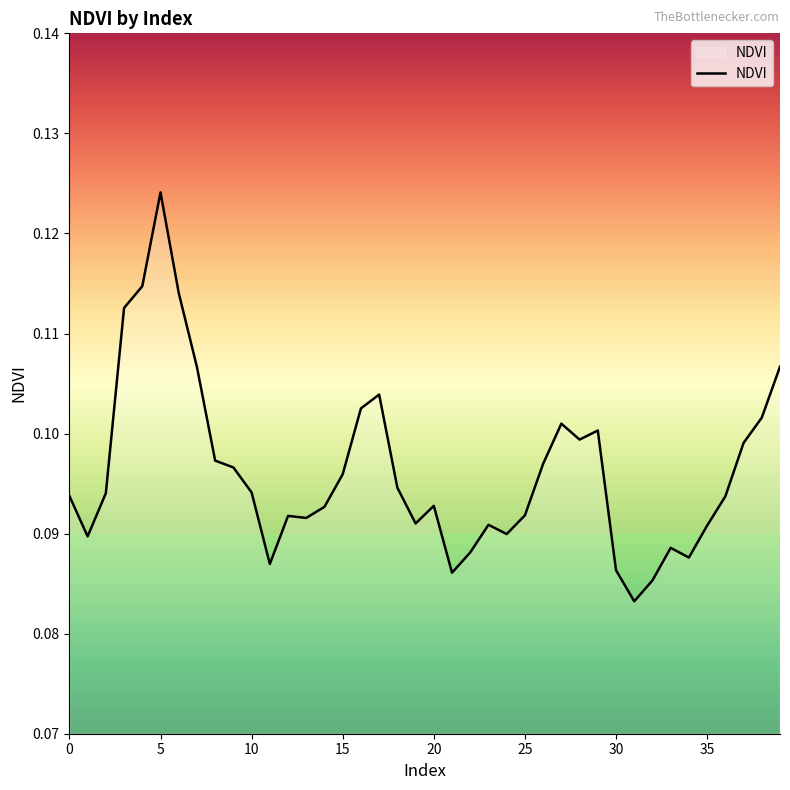

The value at 30 is 0.0. True or false?

False